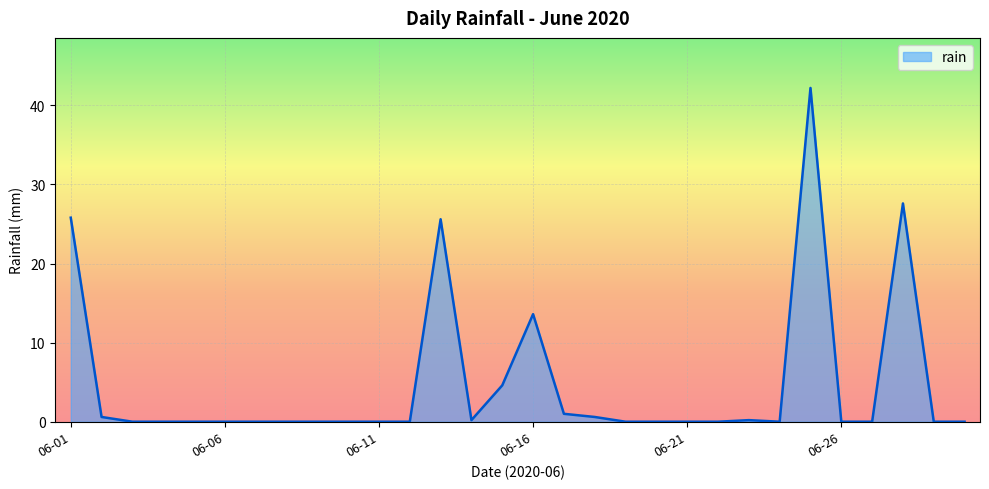

What is the maximum value shown in the chart?

42.2